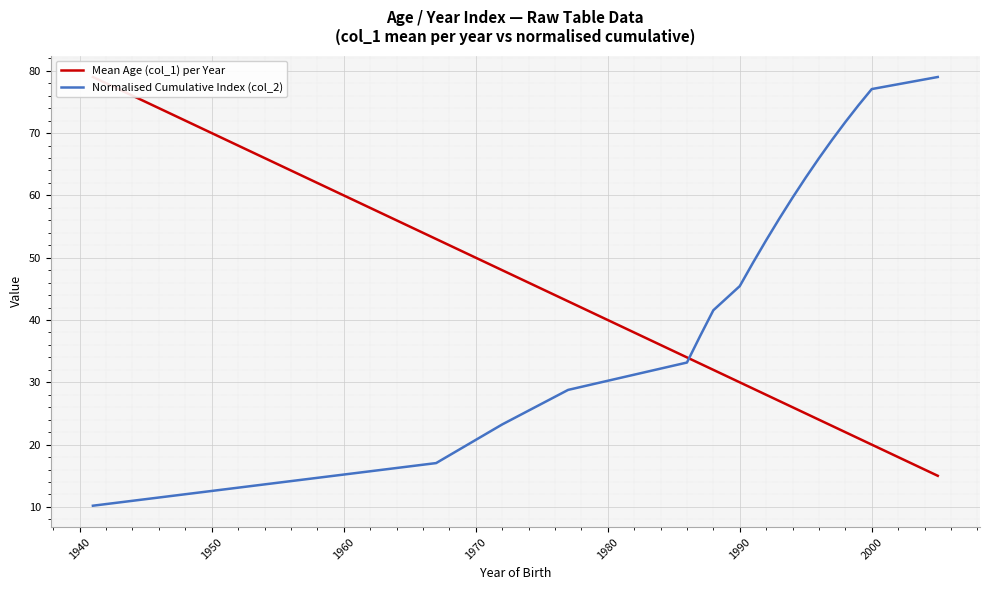

What is the lowest value of the Normalised Cumulative Index (col_2) series?

10.2